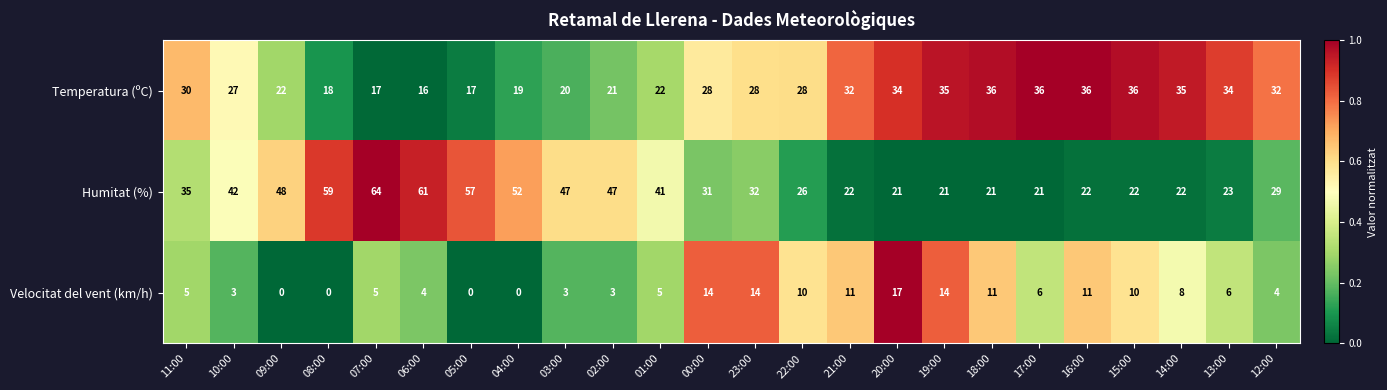

Rank the series by their maximum value, from lowest to highest.

Velocitat del vent (km/h), Temperatura (ºC), Humitat (%)